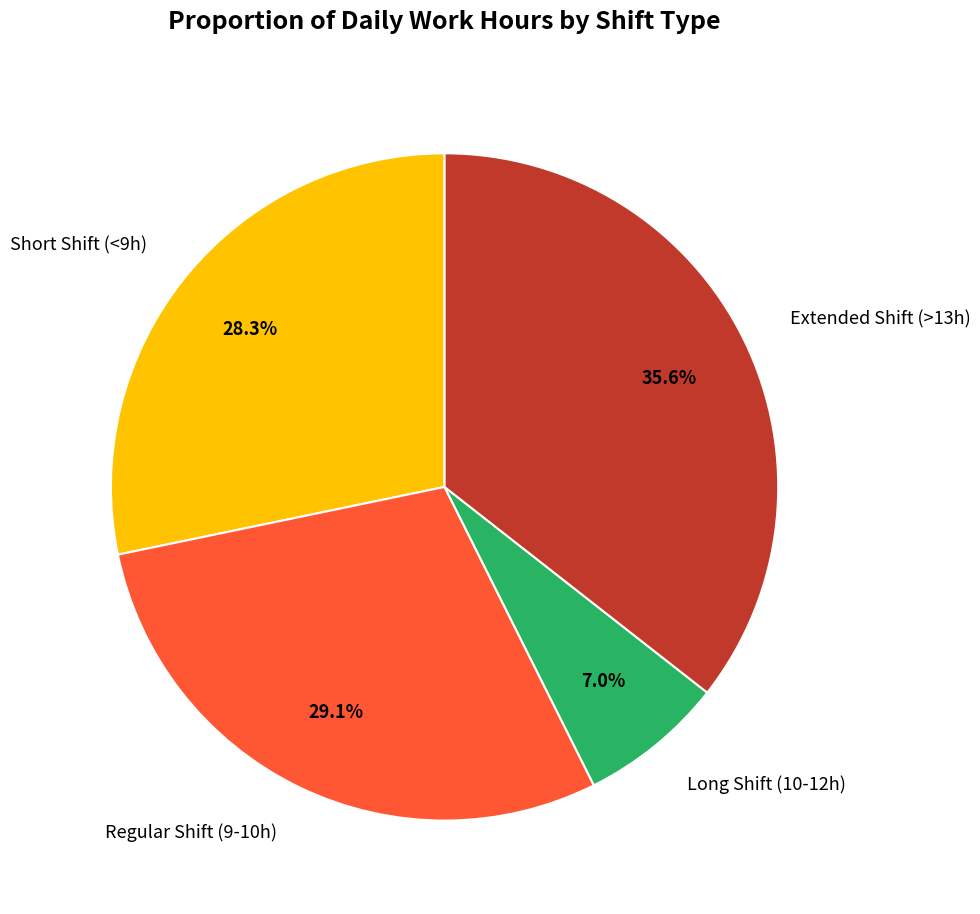

What is the total percentage of Long Shift (10-12h) and Short Shift (<9h)?

35.3%